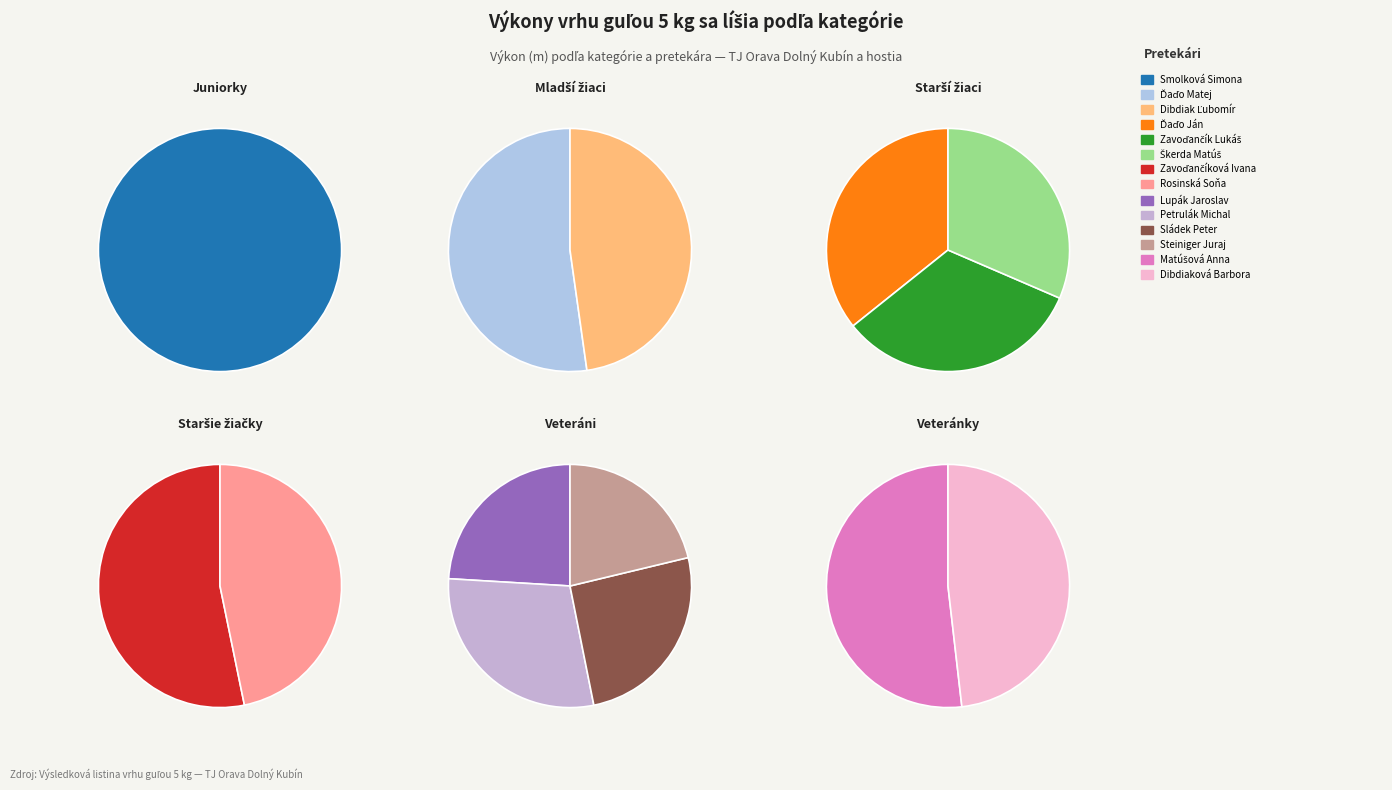

Is it true that Veteráni (Petrulák) is 21% of the pie?

False